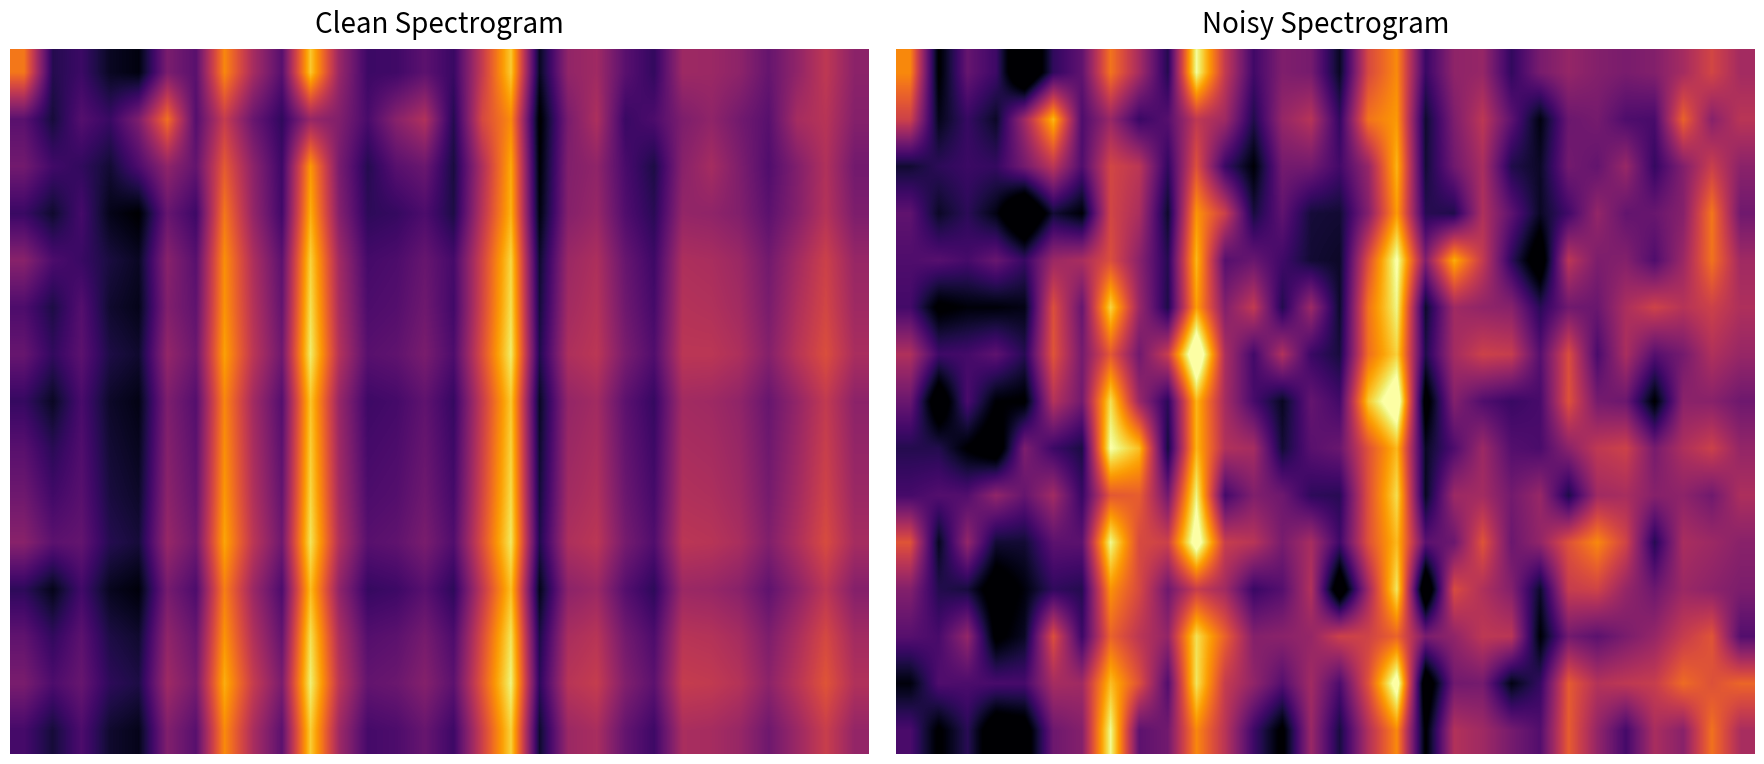

How many distinct data groups are displayed?

15